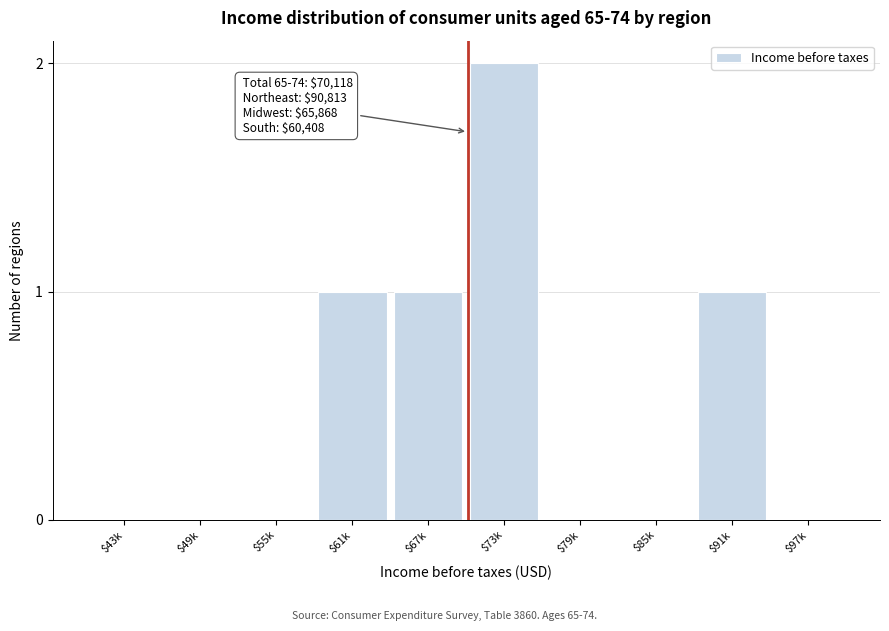

Which category has the highest value across all series?

$73k